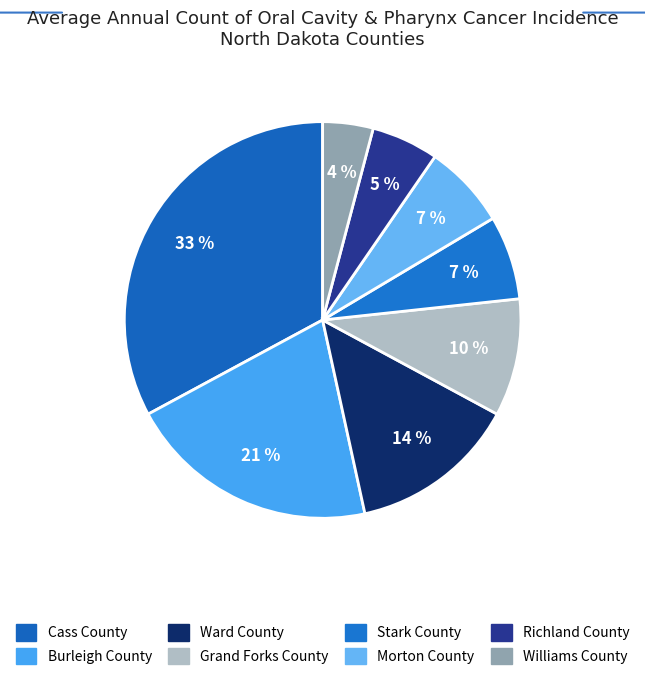

Combined, do Burleigh County and Williams County account for over 50%?

No